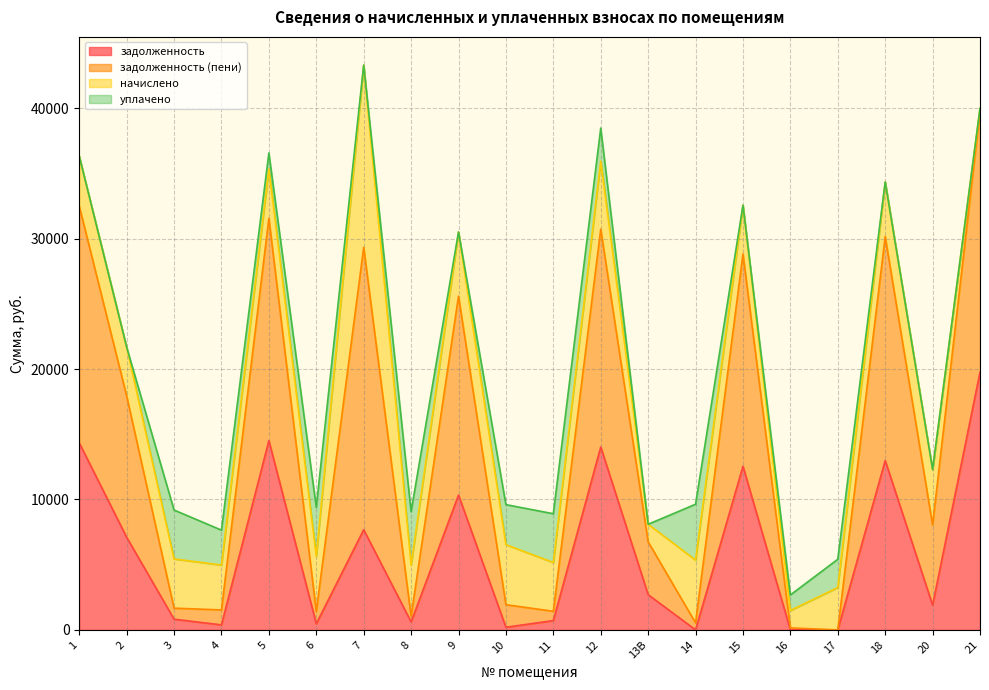

What position from the right is 6?

15